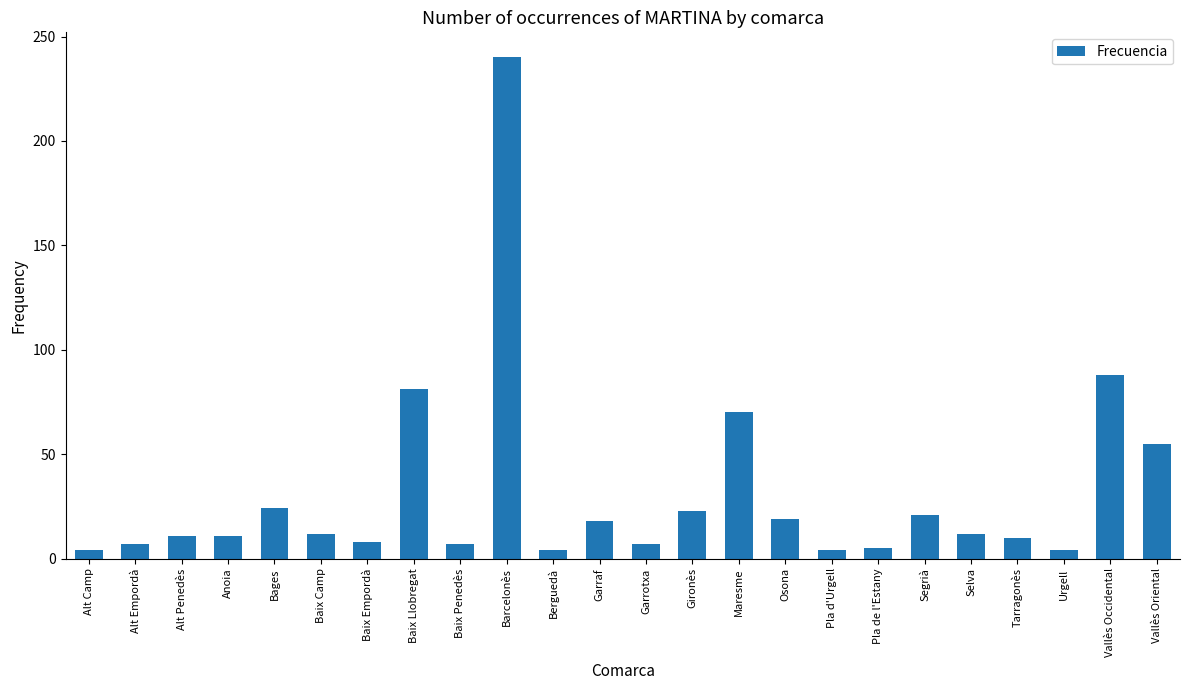

Is it true that the value at Urgell is 4?

True